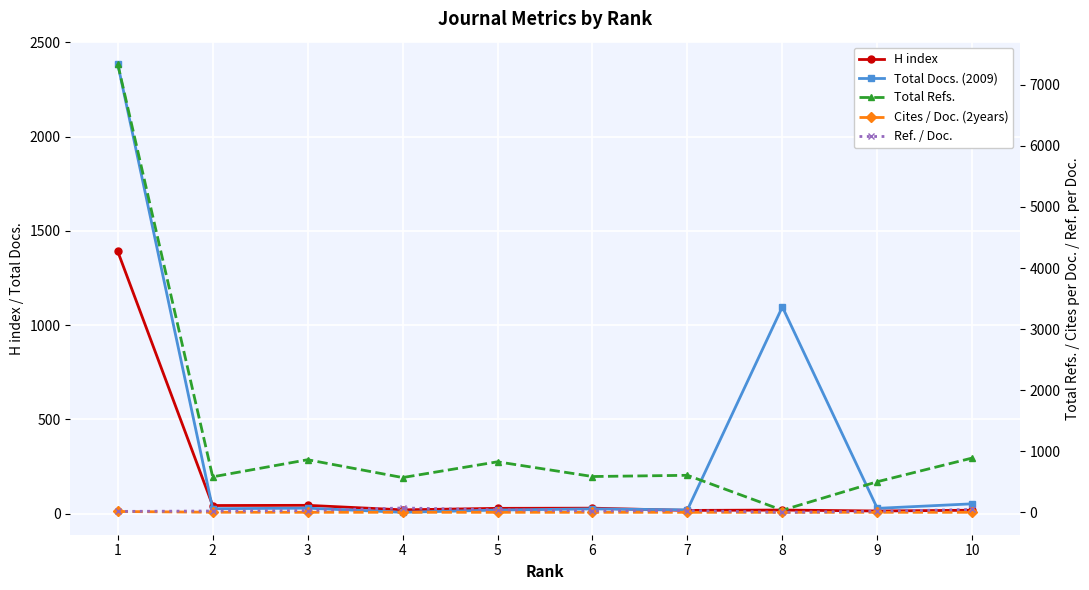

How many lines are shown in the chart?

5